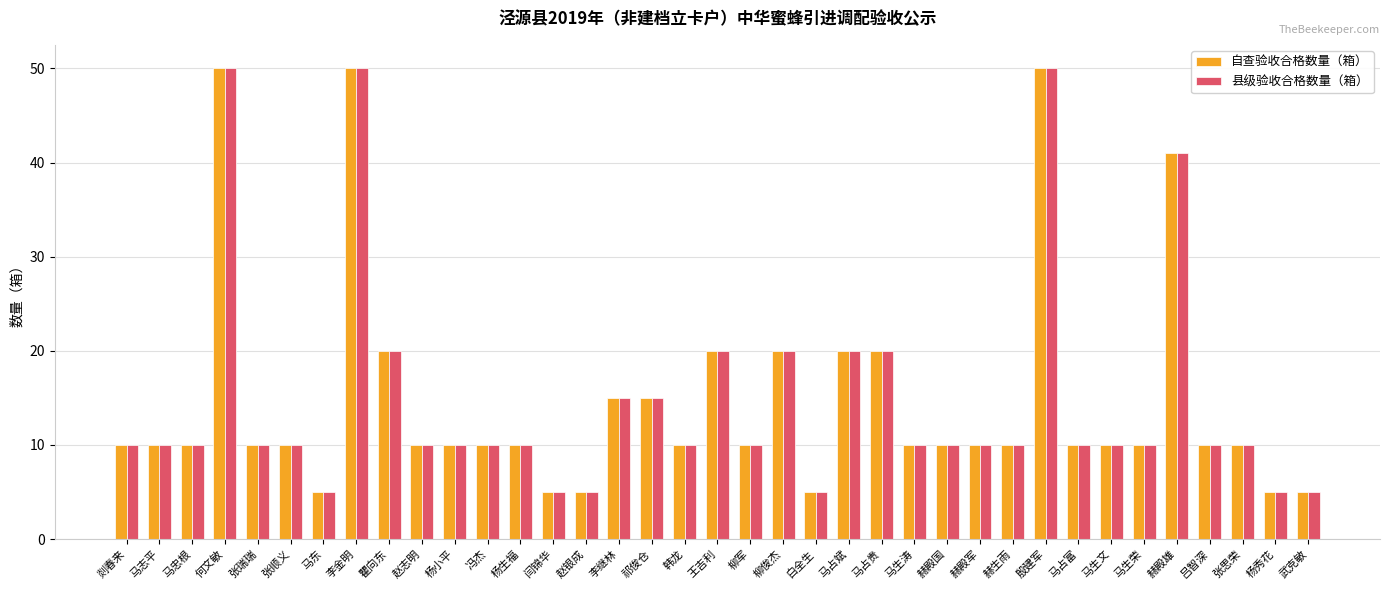

True or false: 县级验收合格数量（箱） has a value of 10 at 杨小平.

True